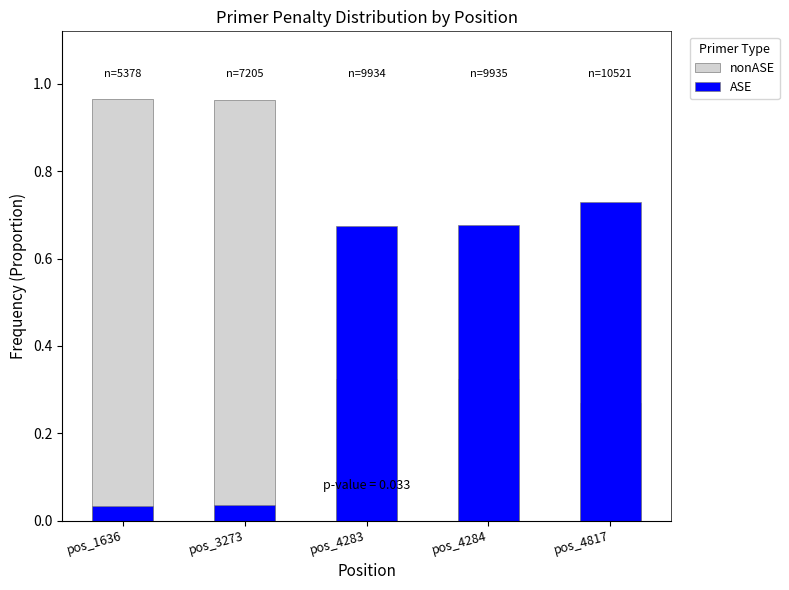

The value of ASE at pos_4283 is 0.7. True or false?

True